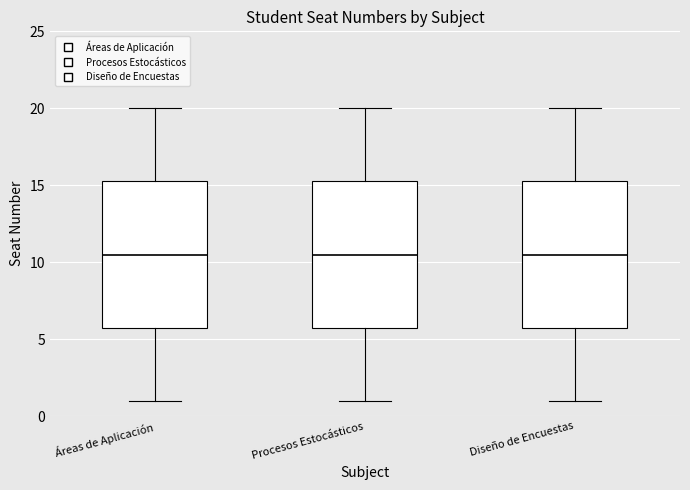

Where is the upper edge of the box for Procesos Estocásticos on the y-axis? The values are not printed on the chart, so give them approximately, as read against the axis.

15.5